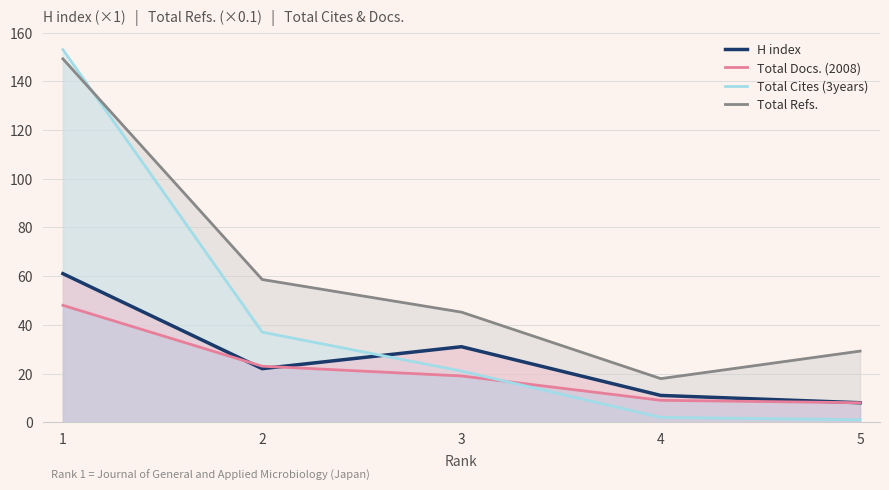

The Total Refs. series shows 45.2 at 3. True or false?

True